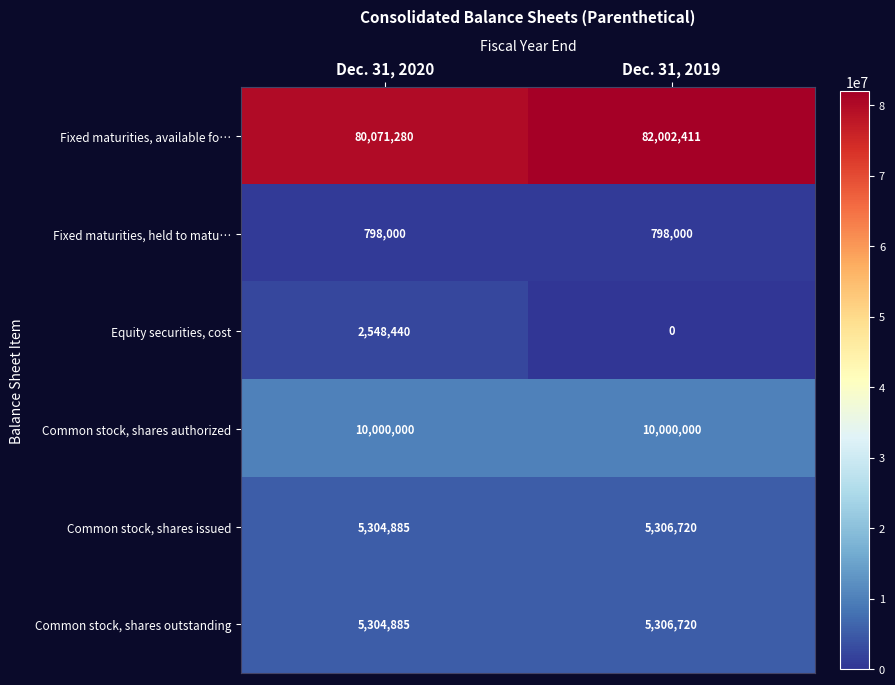

What is the spread (max minus min) of values at Dec. 31, 2019?

82002411